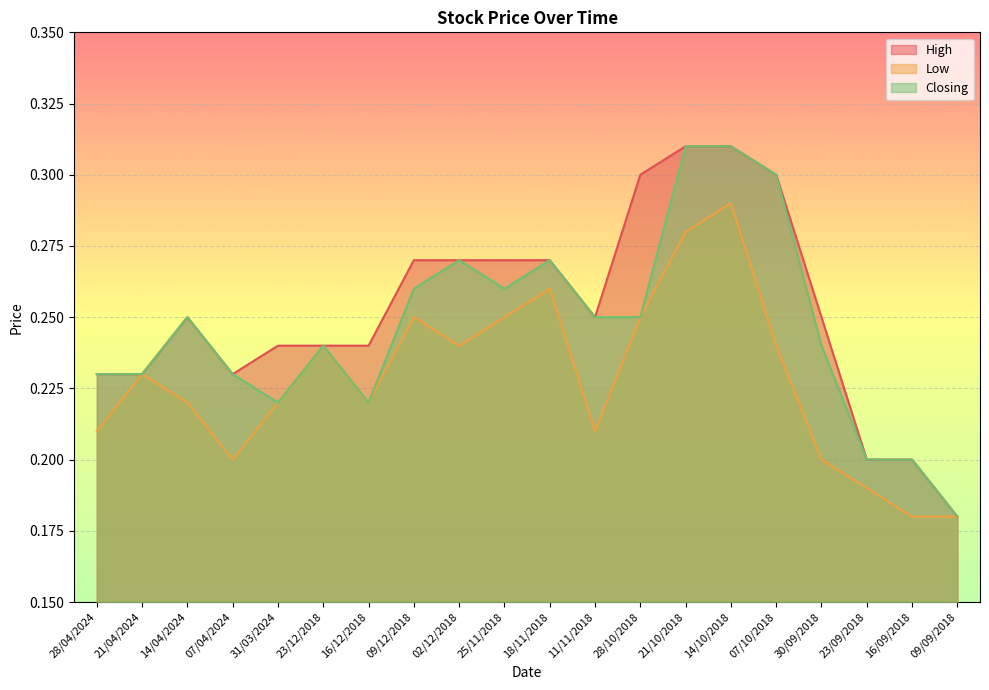

Which has a higher value, 25/11/2018 or 02/12/2018?

25/11/2018